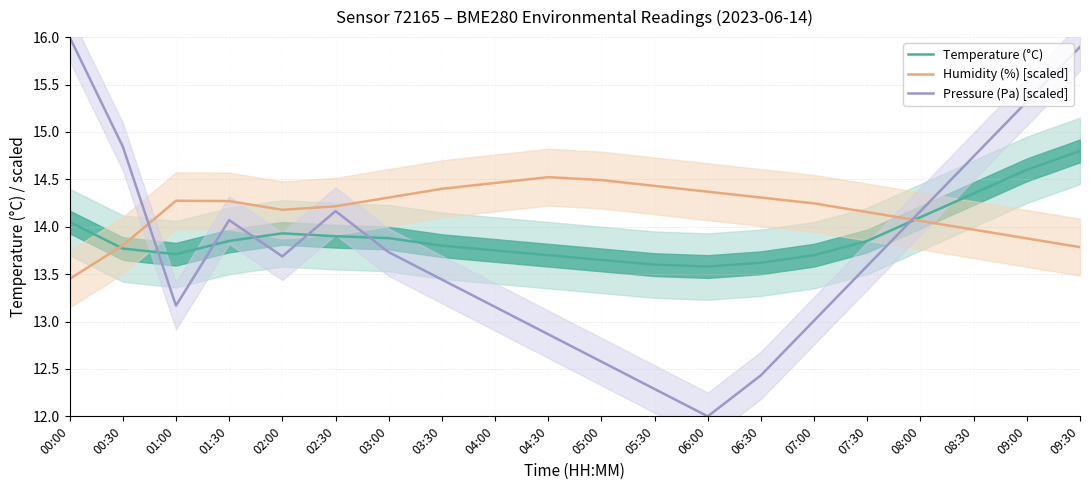

What are all the series names shown in the legend?

Temperature (°C), Humidity (%) [scaled], Pressure (Pa) [scaled]